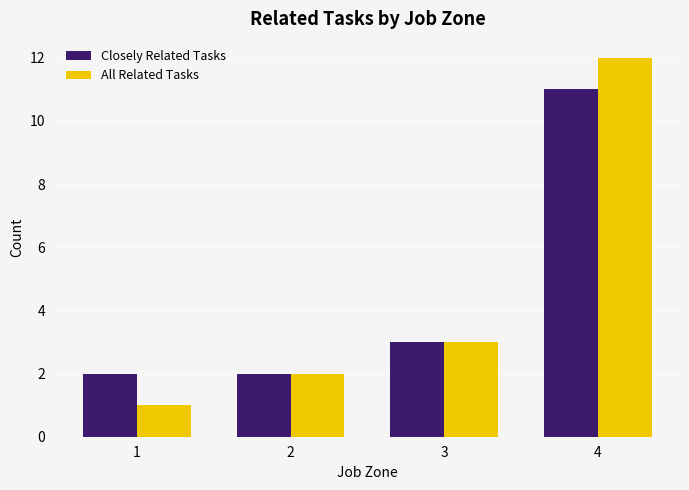

Rank the series by their maximum value, from highest to lowest.

All Related Tasks, Closely Related Tasks